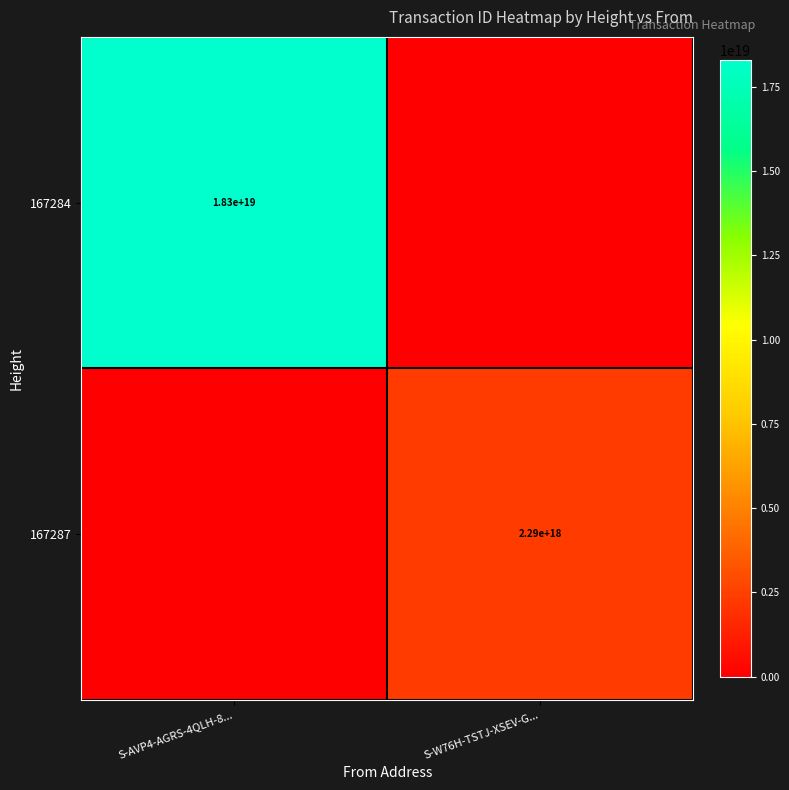

True or false: 167287 has a value of 3695034946769841152 at S-W76H-TSTJ-XSEV-G....

False